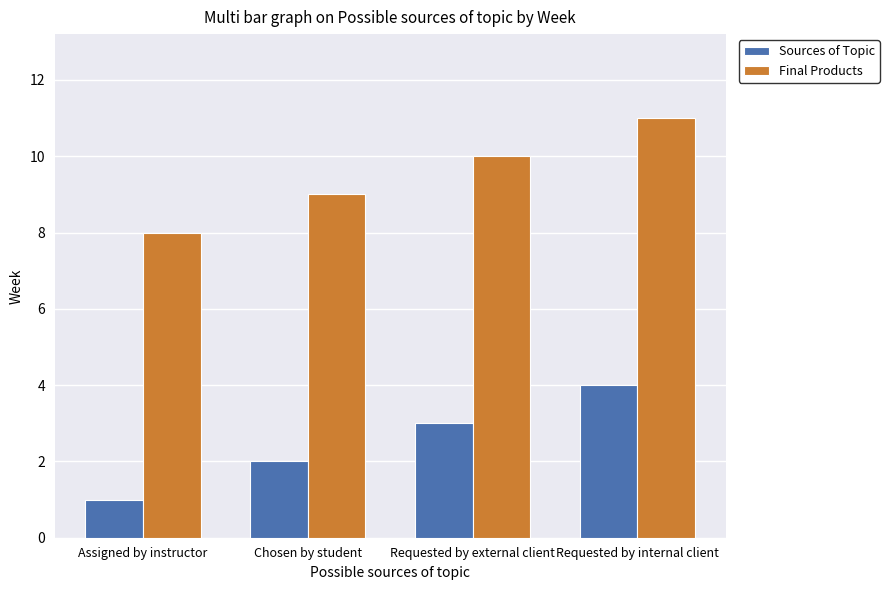

What is the value of the Sources of Topic bar at the 1st from the left?

1